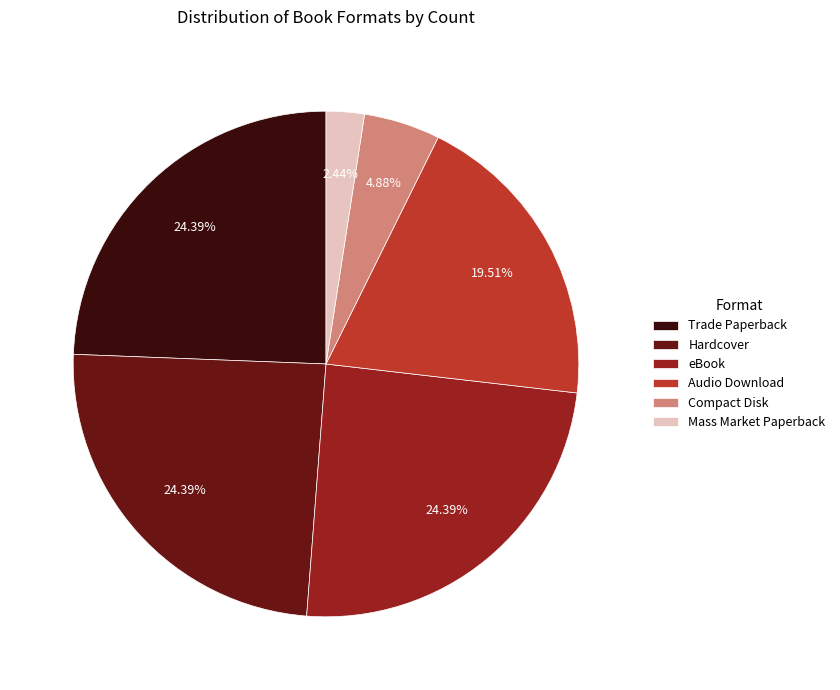

To the nearest percent, what percentage of the pie is eBook?

24%